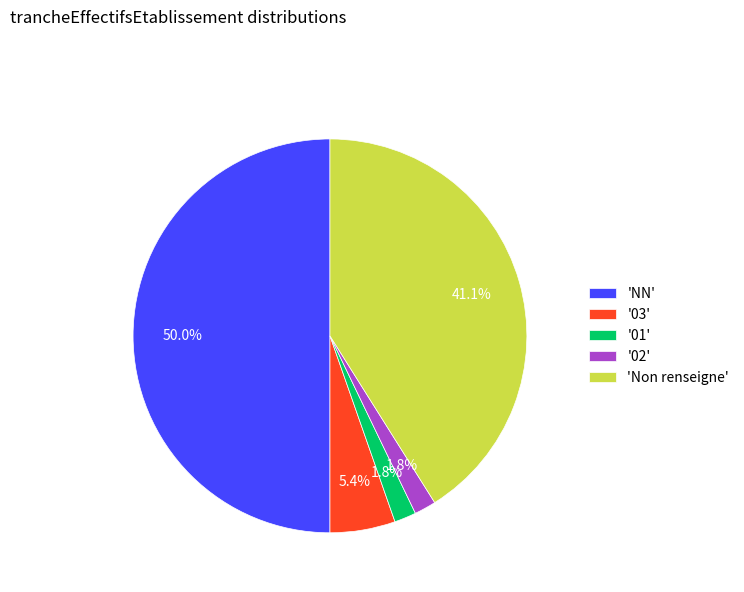

How many slices are in this pie chart?

5